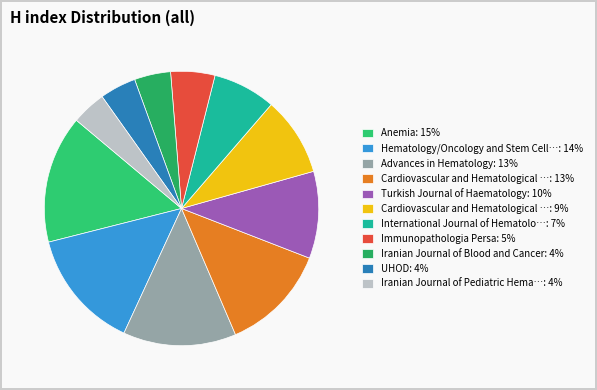

How many slices are in this pie chart?

11